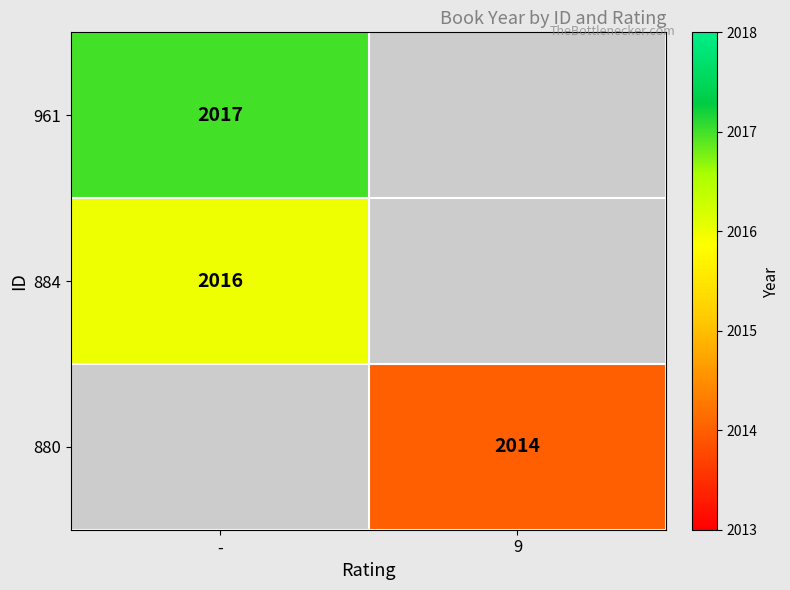

Is it true that 961 equals 2017 at -?

True